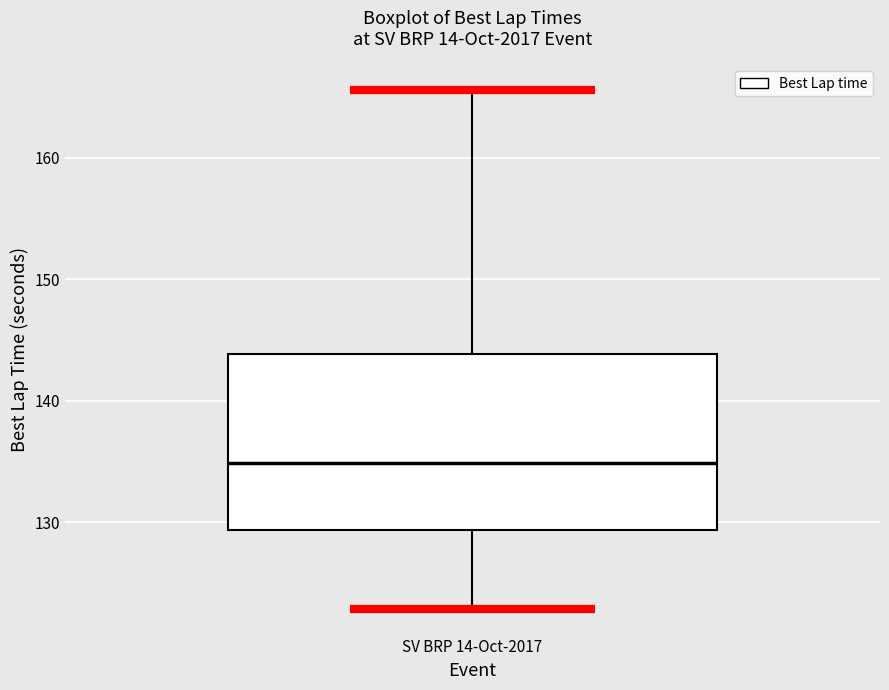

Read this box plot against the y-axis: the position of the median line, the range covered by the box, and the ends of both whiskers. The values are not printed on the chart, so give them approximately, as read against the axis.

median 135, box 129 to 144, whiskers 123 to 166